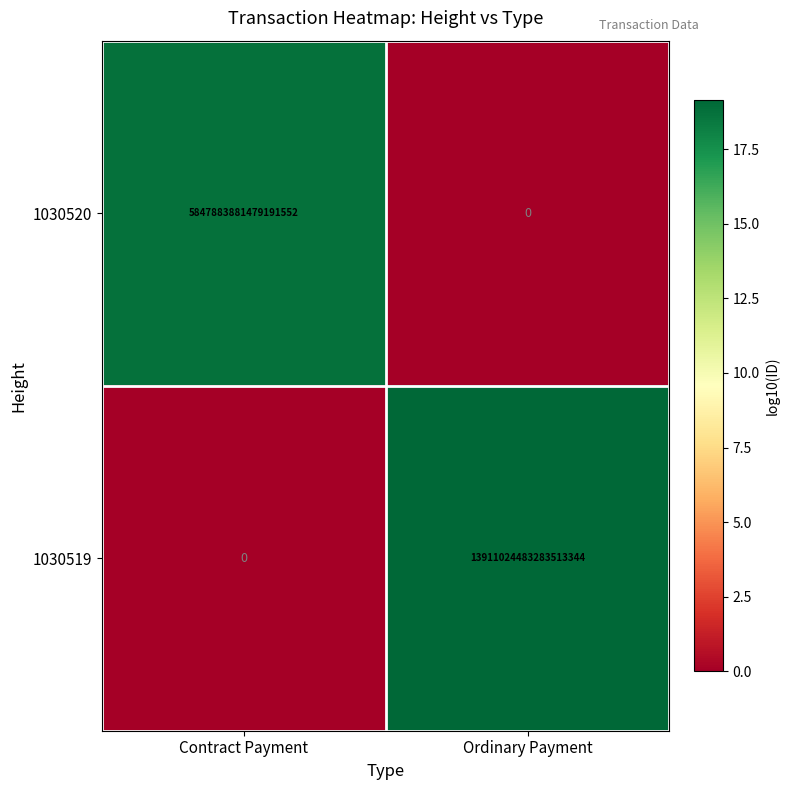

True or false: 1030519 has a value of -7589444620943412224 at Contract Payment.

False